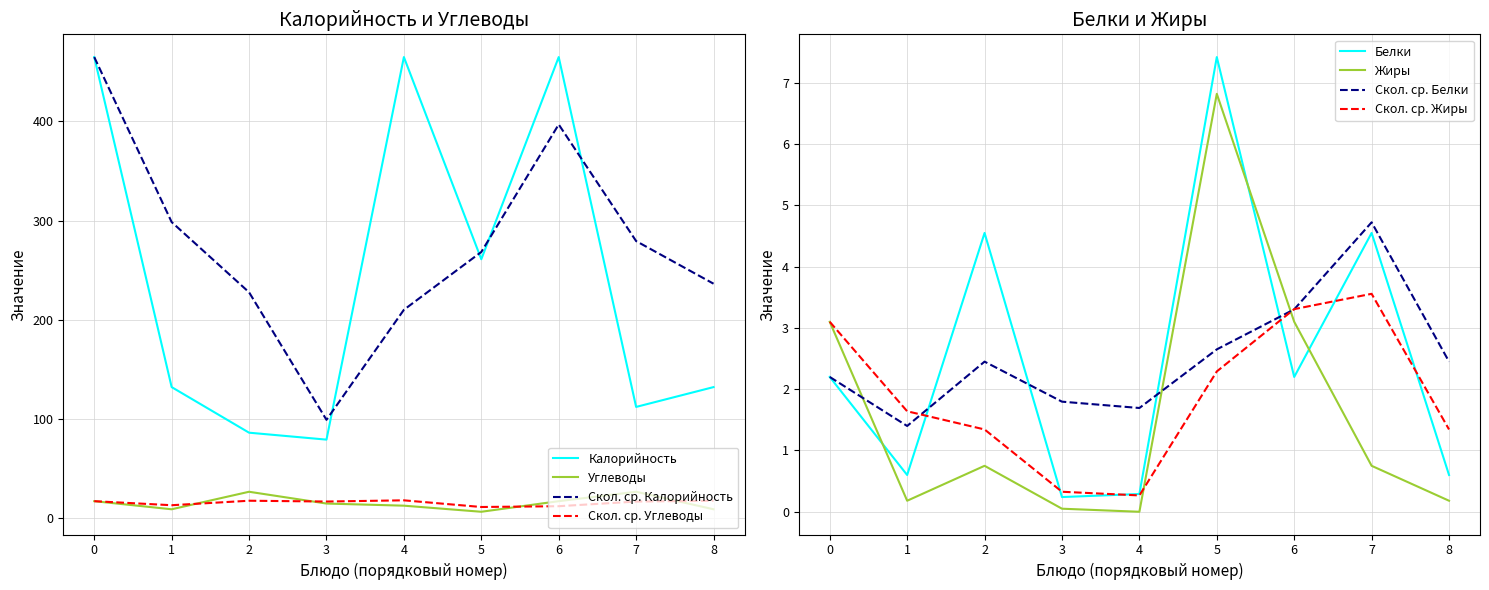

True or false: Калорийность and Скол. ср. Углеводы cross at least once.

False